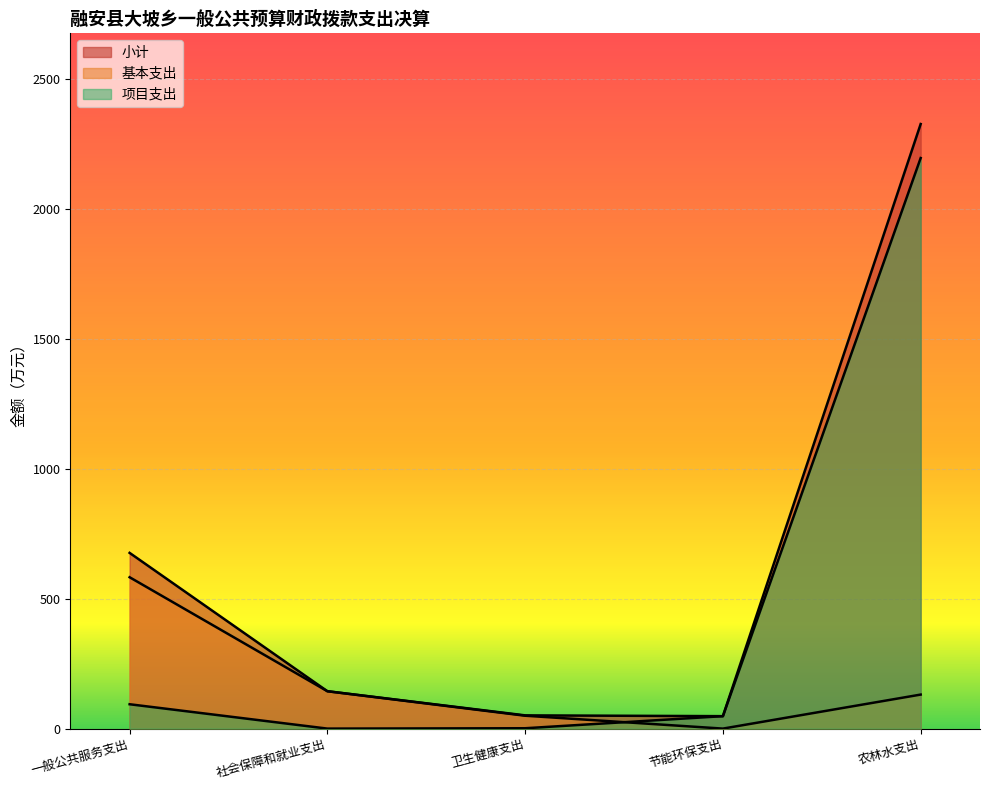

Reading left to right, what are all the values shown in this chart?

小计: 676.6	143.9	51.0	47.9	2327.9
基本支出: 582.8	143.9	49.6	0.0	131.0
项目支出: 93.8	0.0	1.4	47.9	2196.9